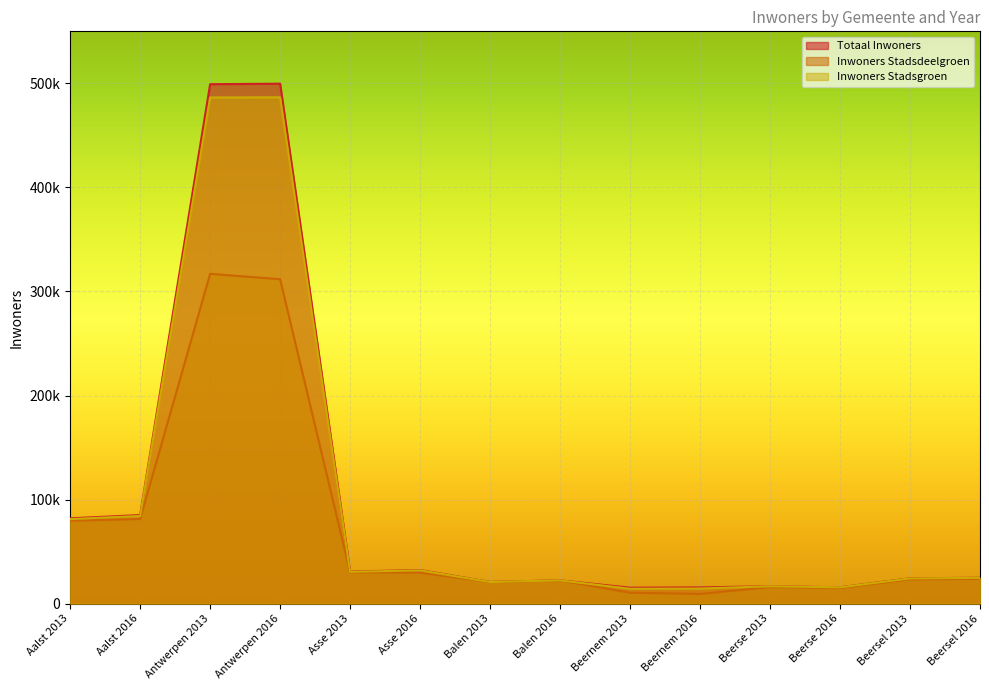

What position from the right is Beersel 2013?

2